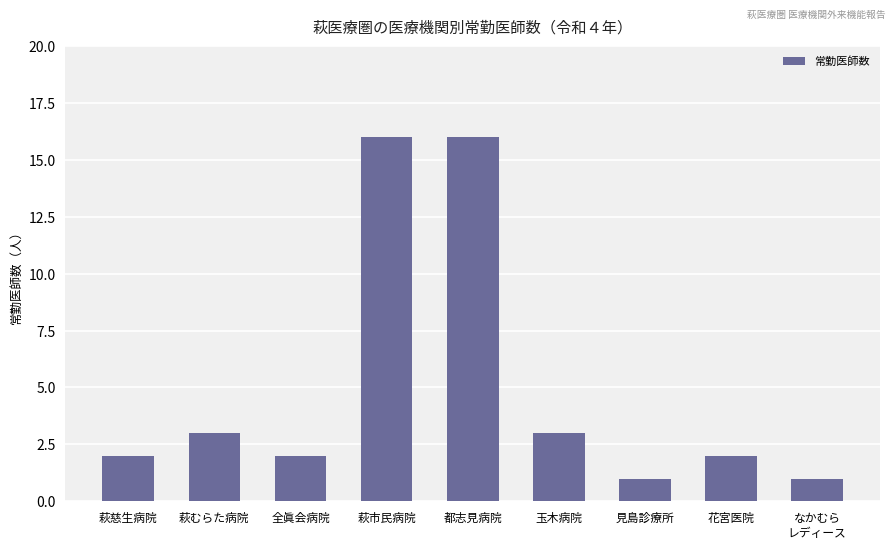

Reading left to right, what are all the values shown in this chart?

2	3	2	16	16	3	1	2	1